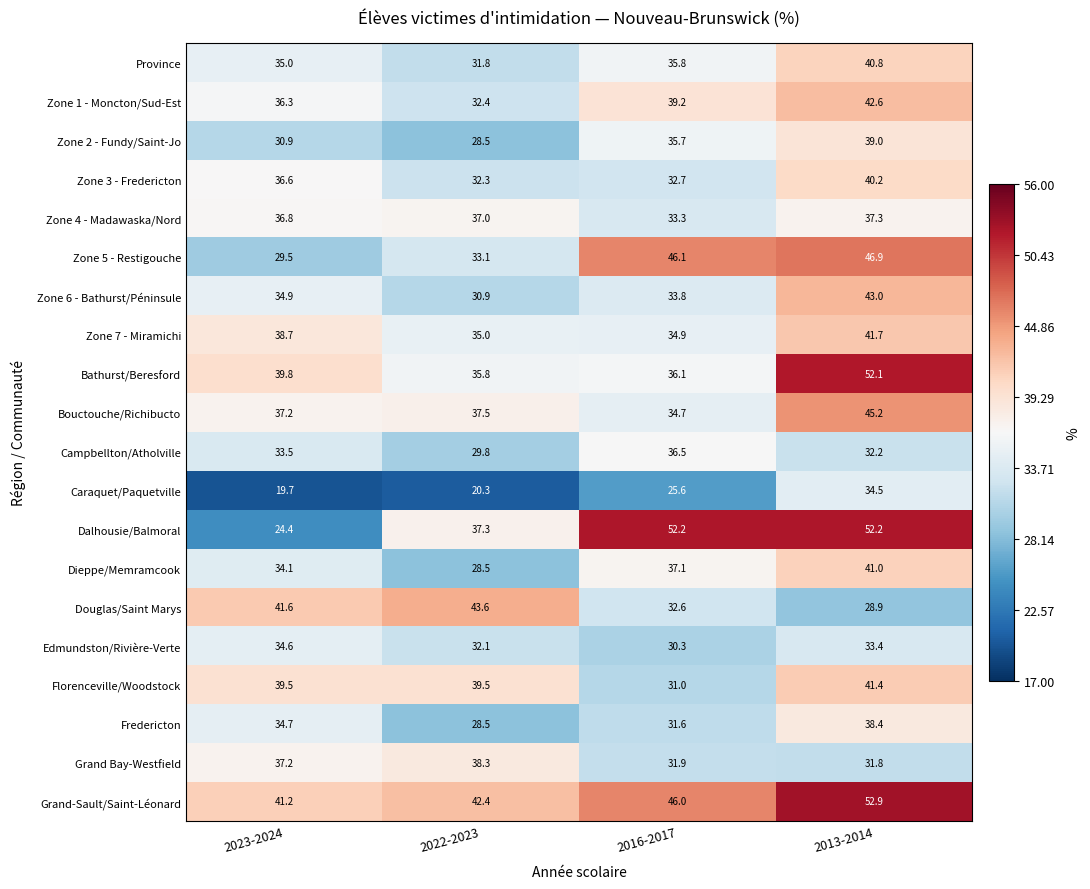

What is the sum of the Douglas/Saint Marys values at 2023-2024 and 2022-2023?

85.2